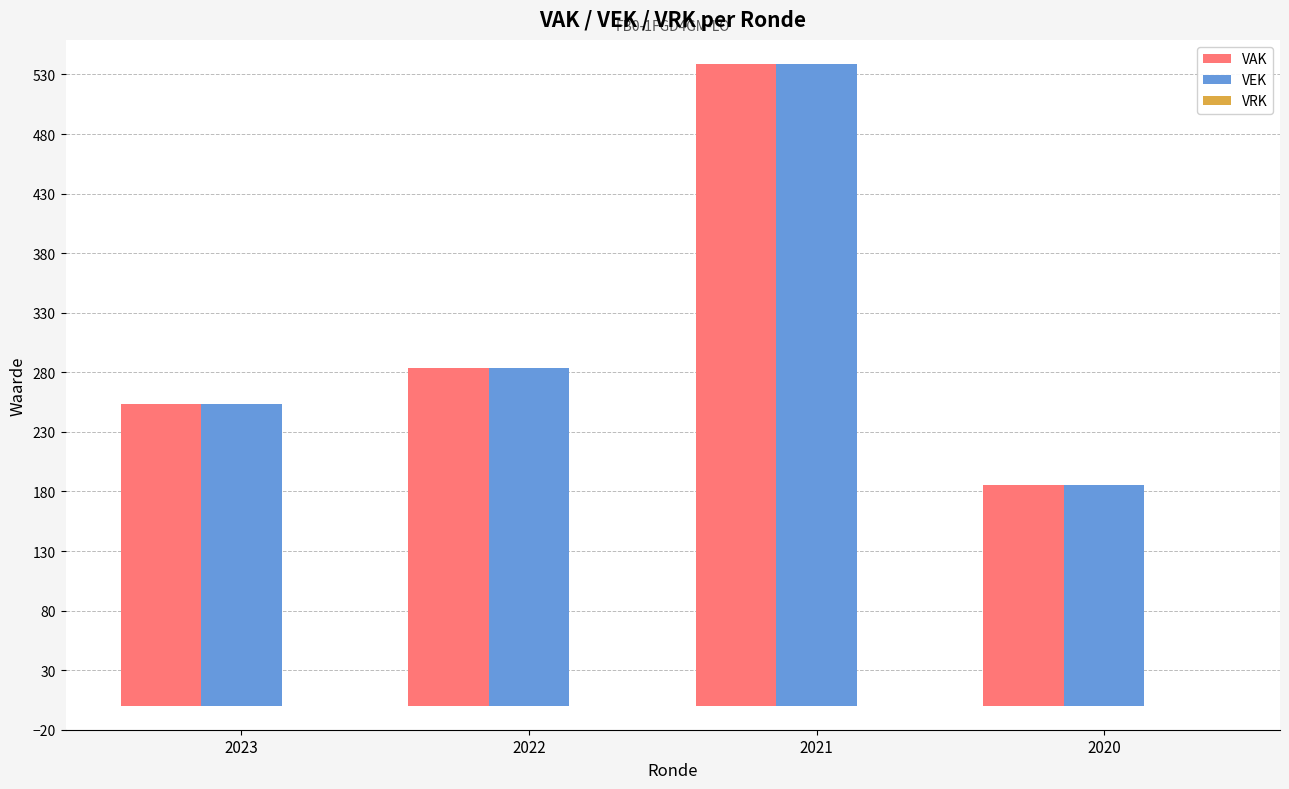

What is the difference between the second highest and second lowest values in the VEK series?

31